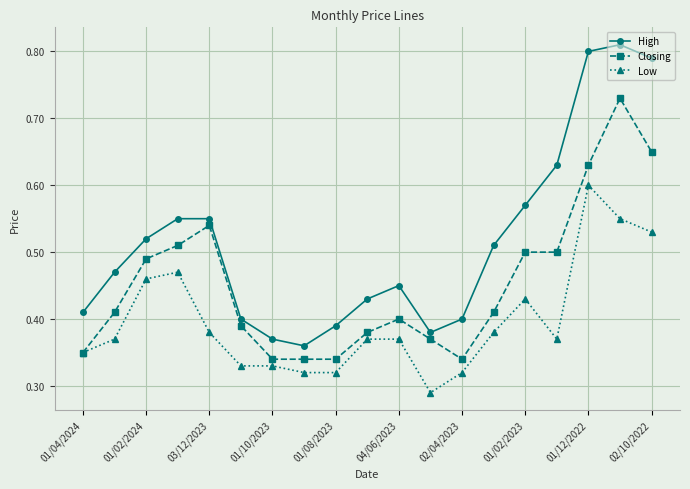

At how many categories does at least one series exceed 0?

19